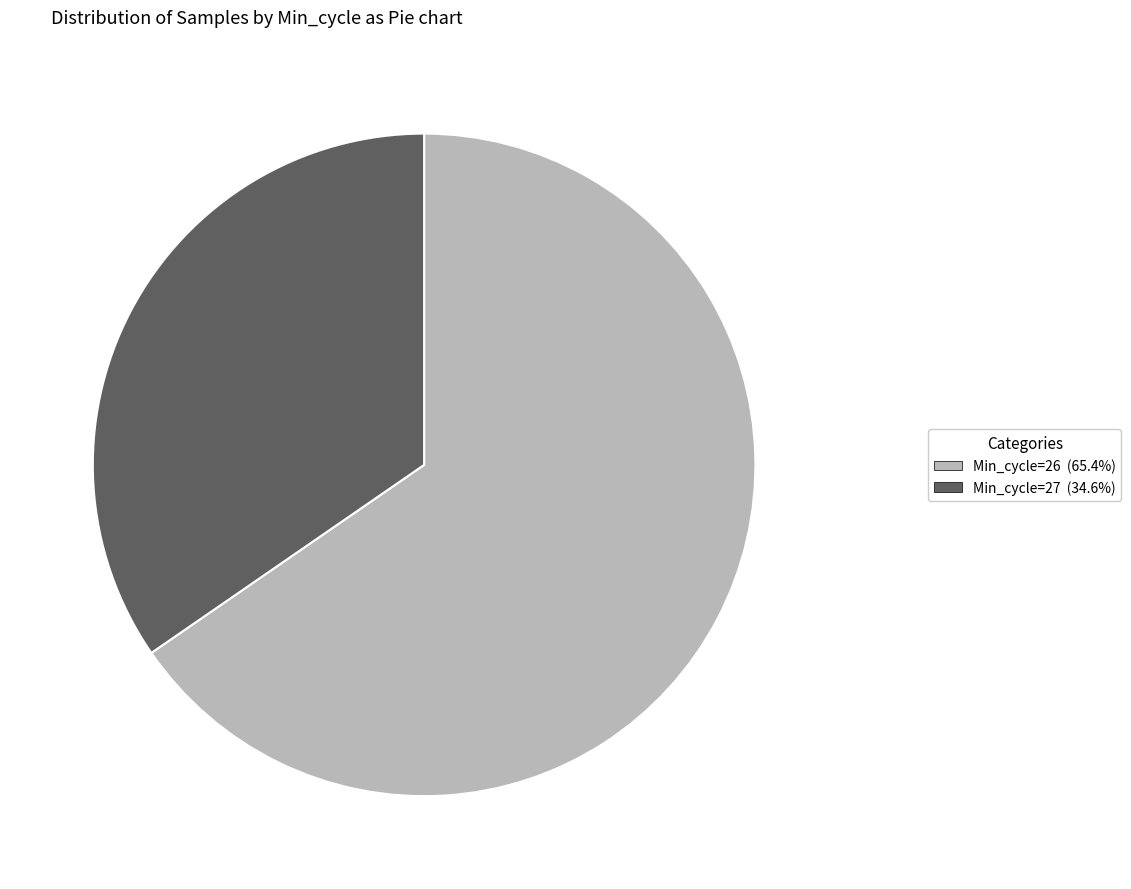

Does any single category account for the majority?

Yes